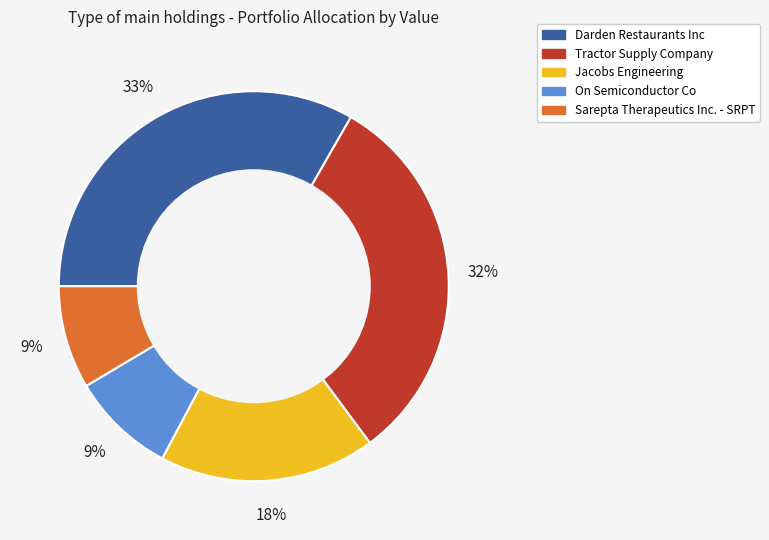

Combined, do Tractor Supply Company and Jacobs Engineering account for over 50%?

No